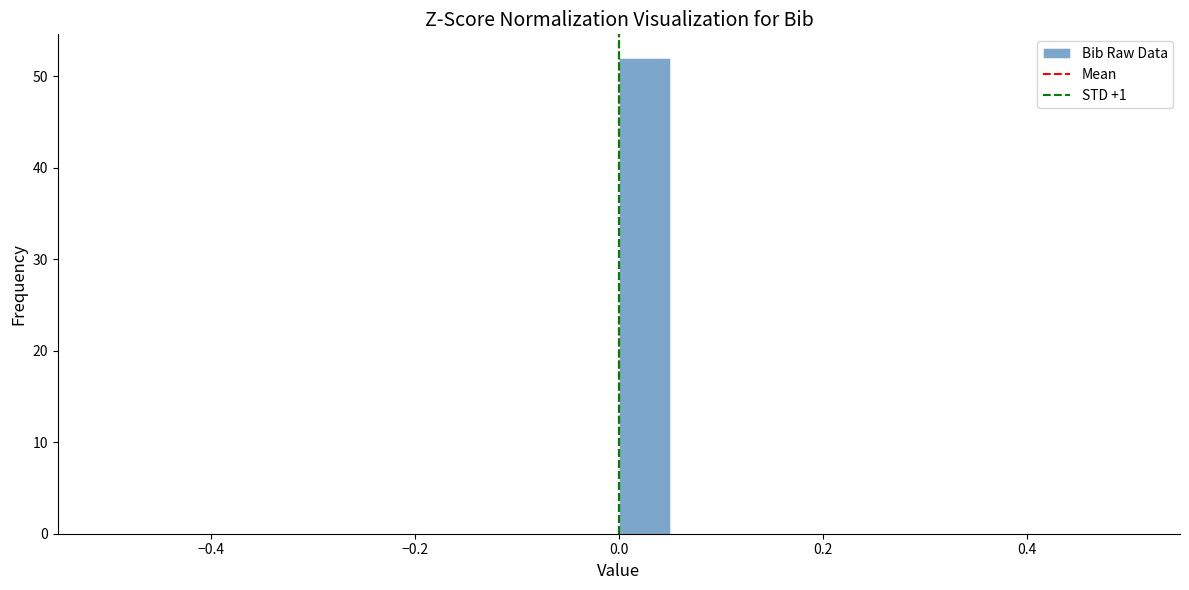

Around what value on the x-axis is the tallest bar? Give the approximate position of its centre, as read against the axis.

0.02